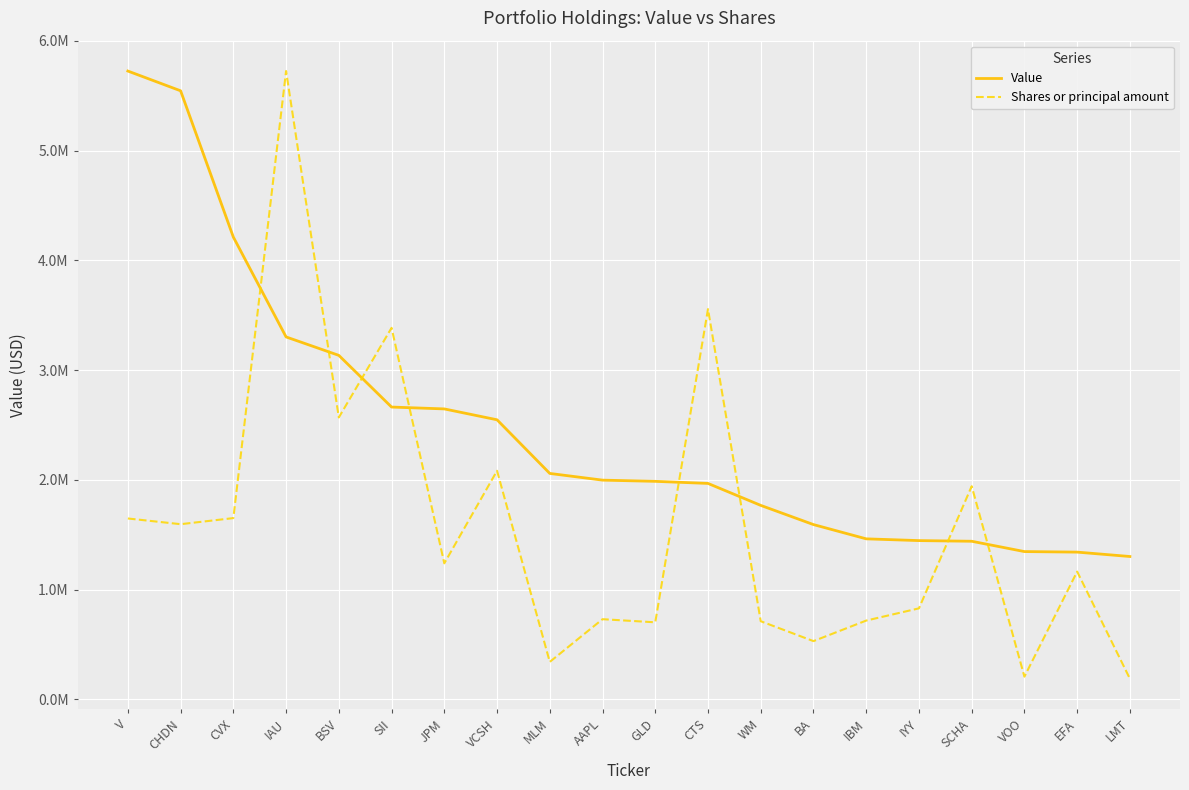

At VOO, list the series in order from smallest to largest.

Shares or principal amount, Value